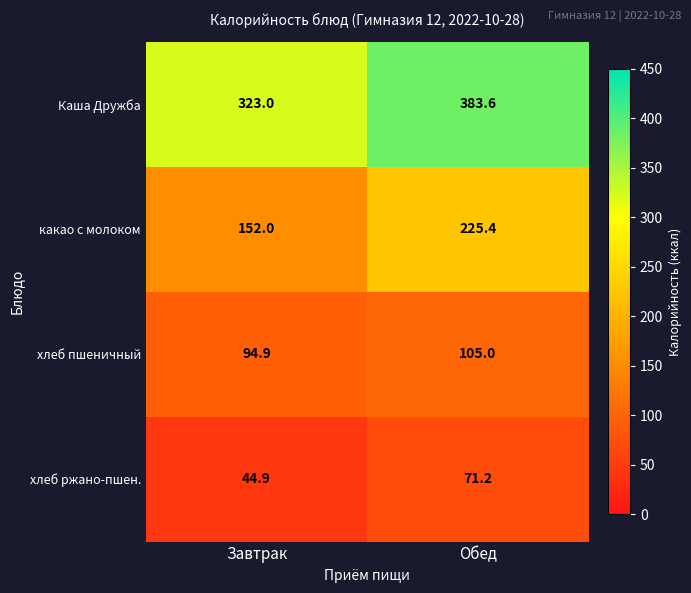

Where is Каша Дружба nearest to the value 353?

Завтрак